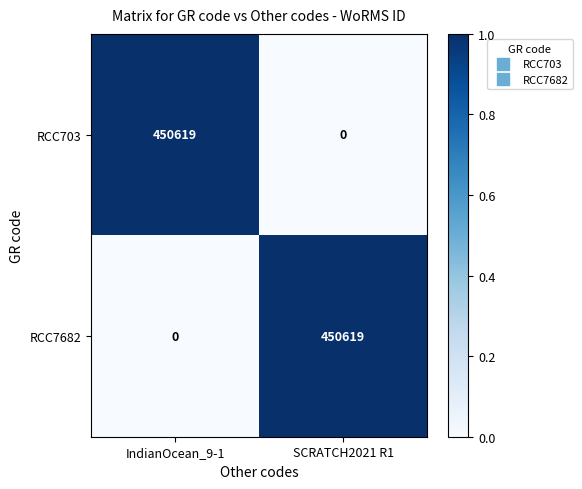

What value does the RCC703 series have at IndianOcean_9-1?

450619